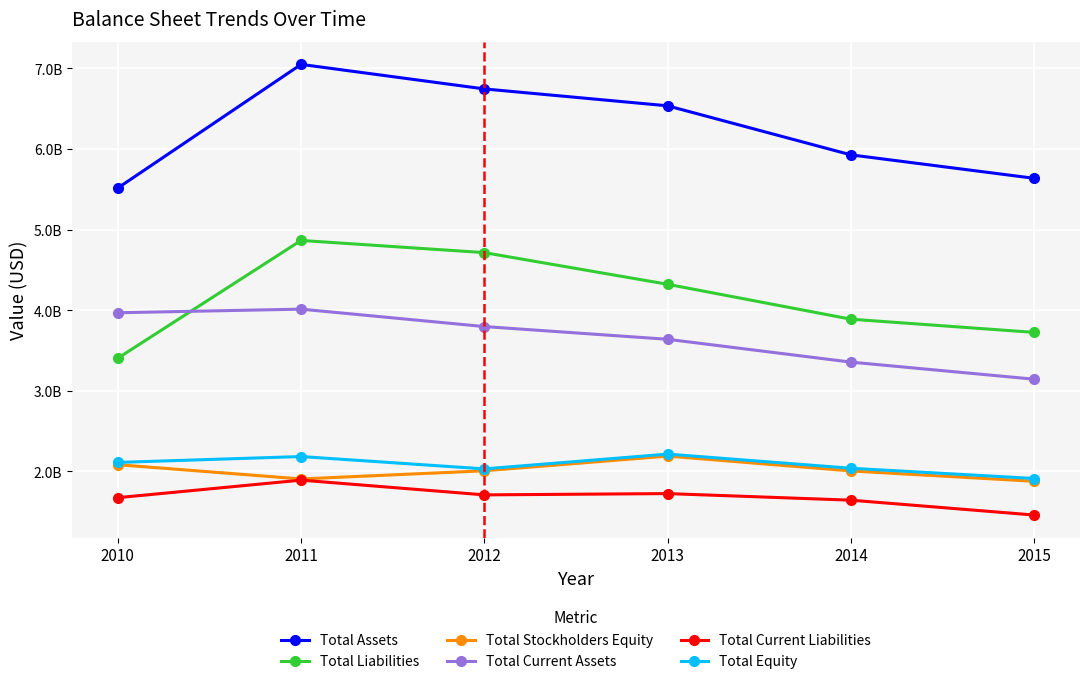

At how many categories does at least one series exceed 3369684164?

6